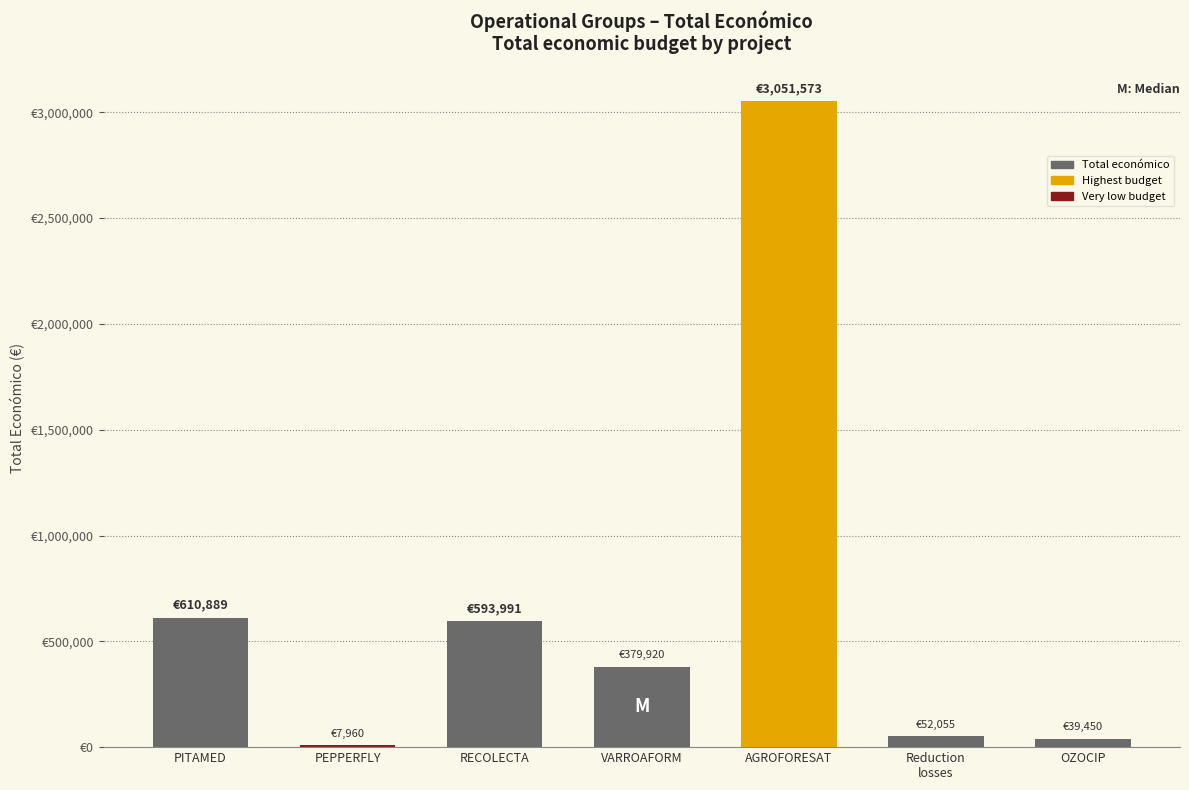

What is the minimum value shown in the chart?

7960